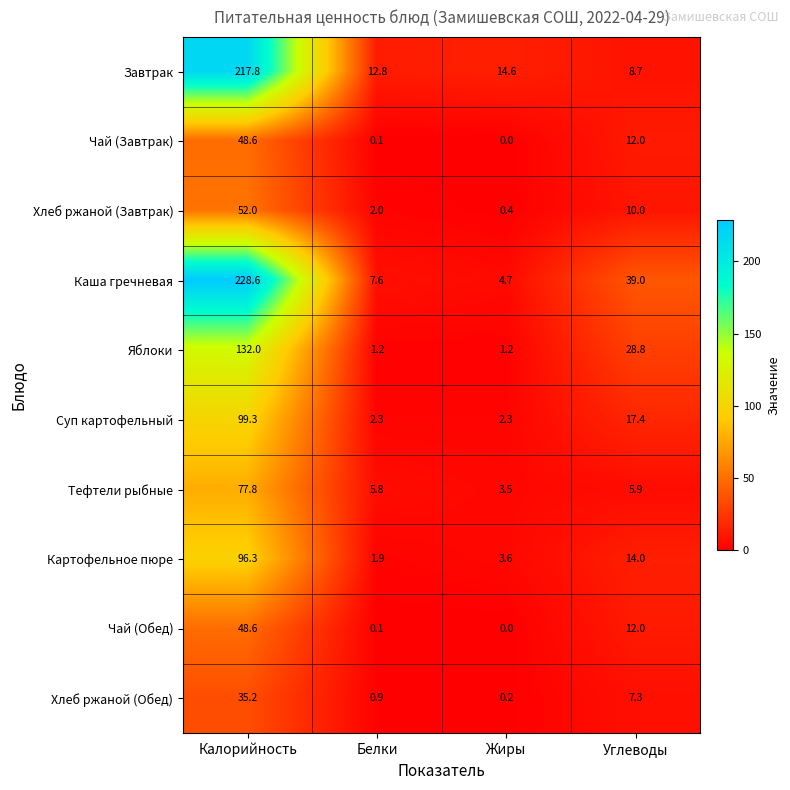

What is the difference between the Хлеб ржаной (Обед) values at Жиры and Калорийность?

35.0